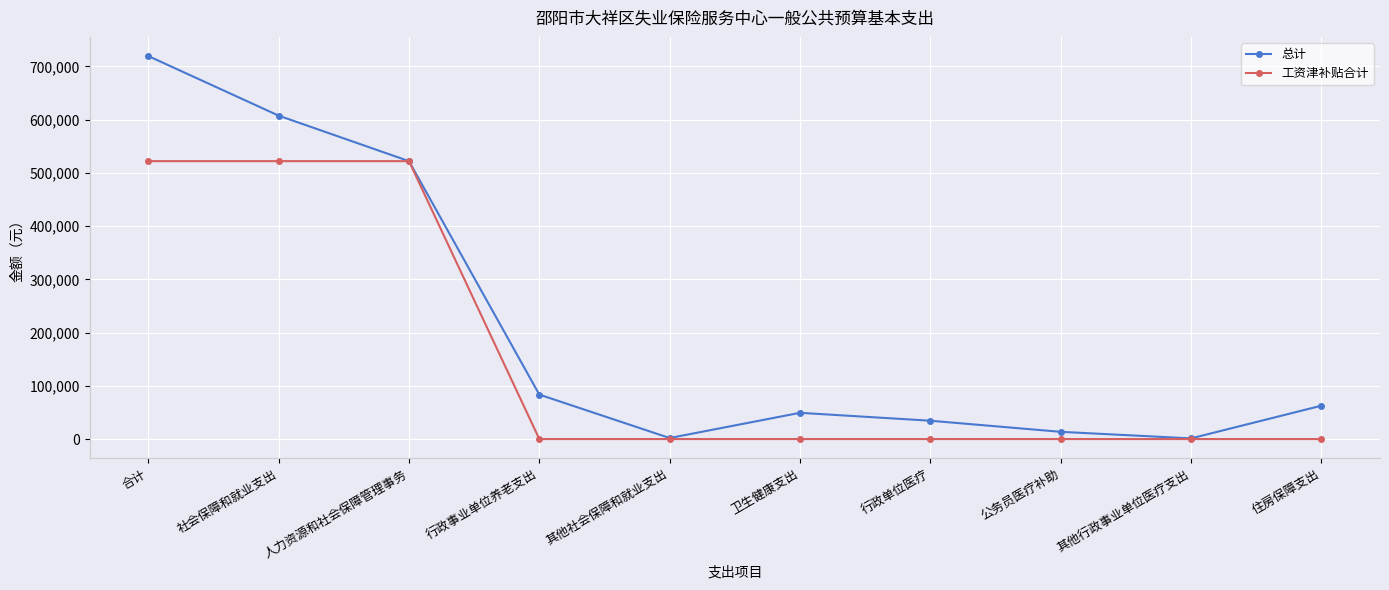

What is the label of the 7th point from the right?

行政事业单位养老支出